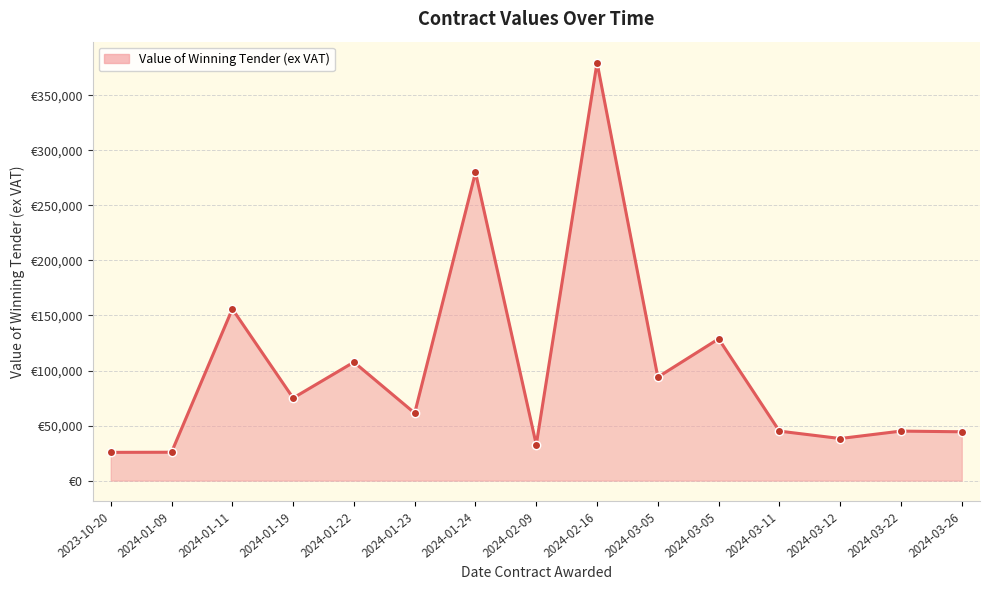

Where is the data nearest to the value 202723?

2024-01-11